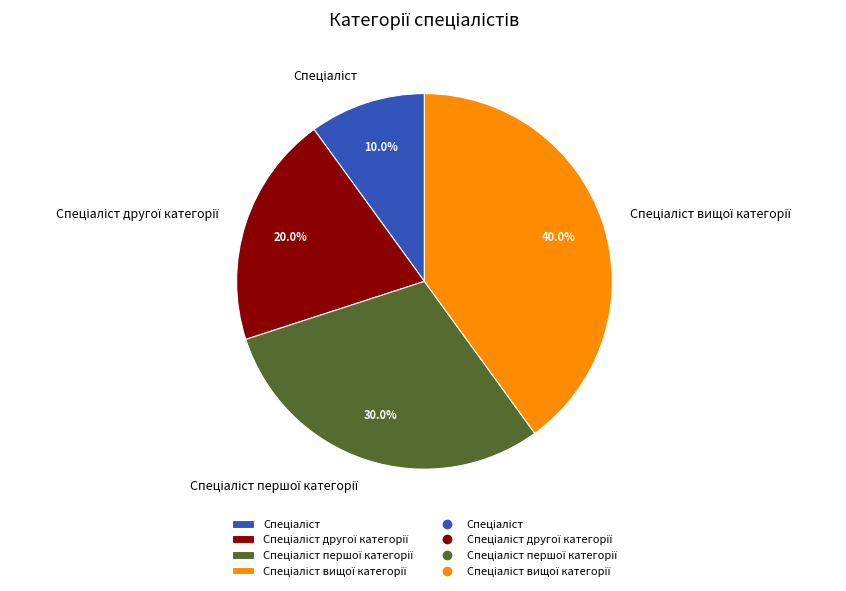

Does any single category account for the majority?

No